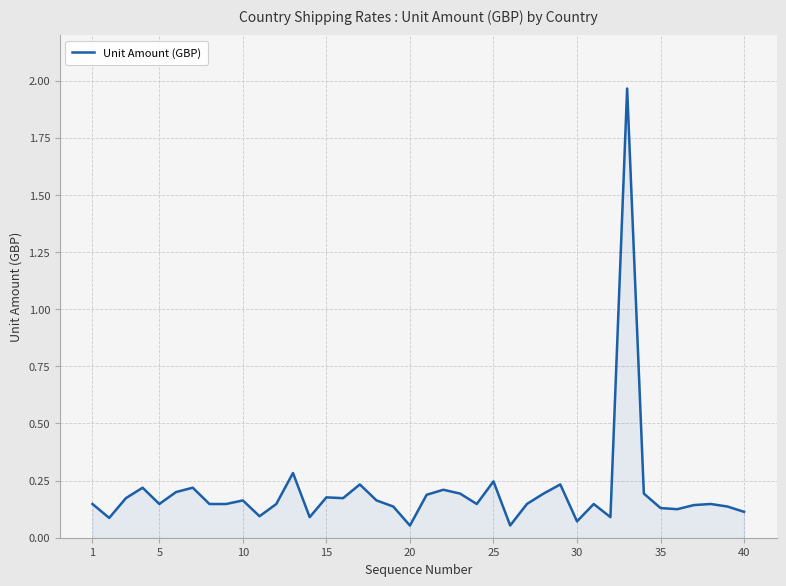

Does the chart have visible grid lines?

Yes